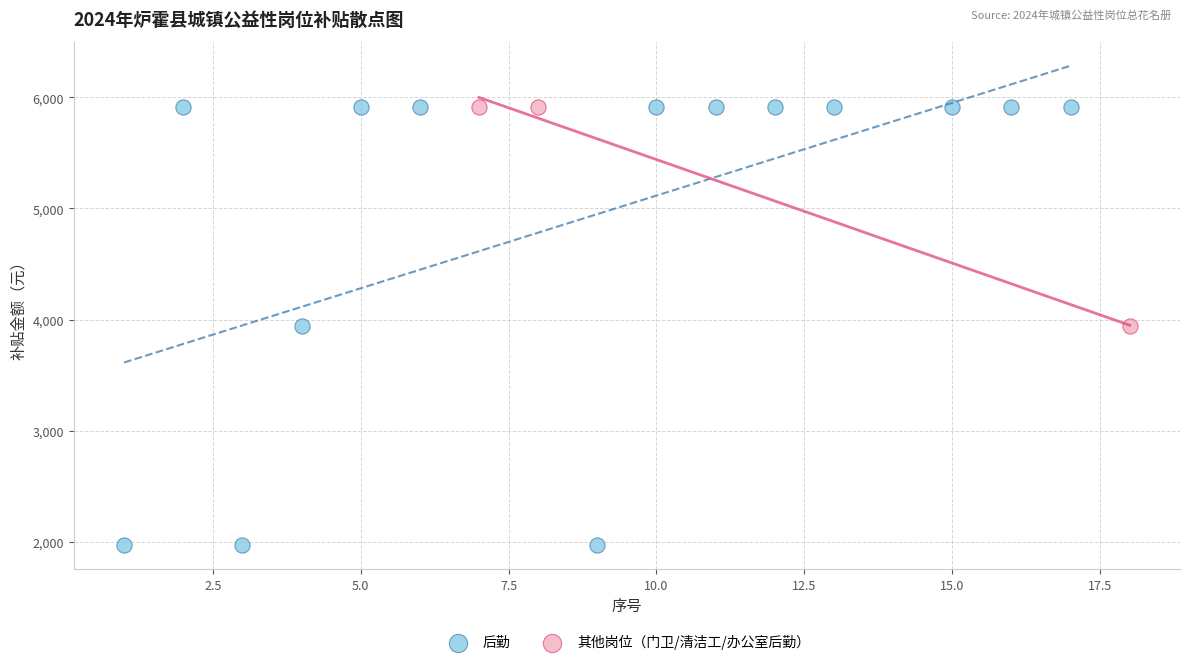

Which series reaches the minimum Y coordinate?

后勤